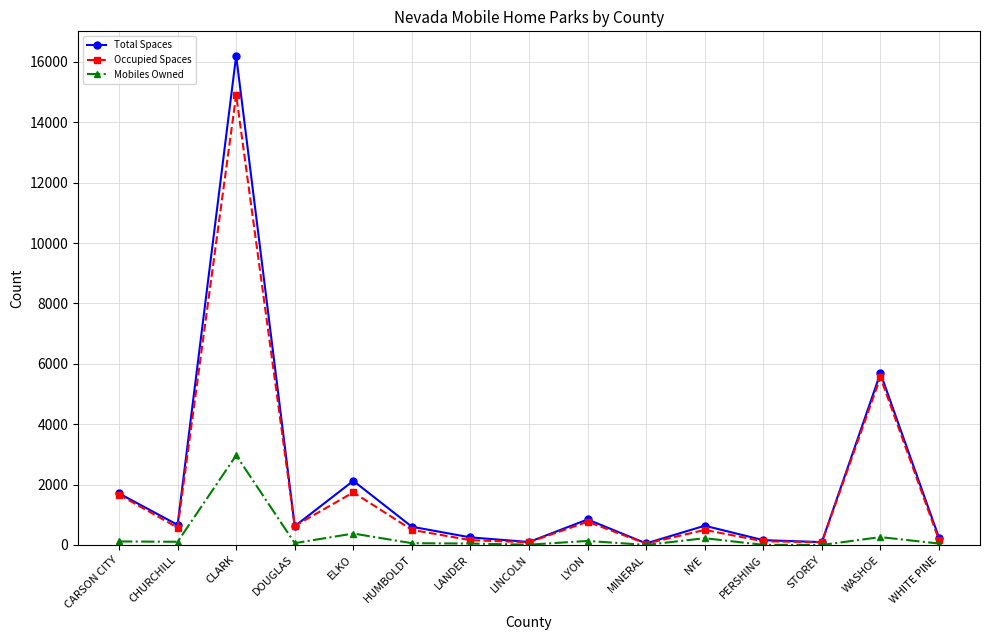

Is the value of Occupied Spaces at LANDER greater than the value of Total Spaces at NYE?

No